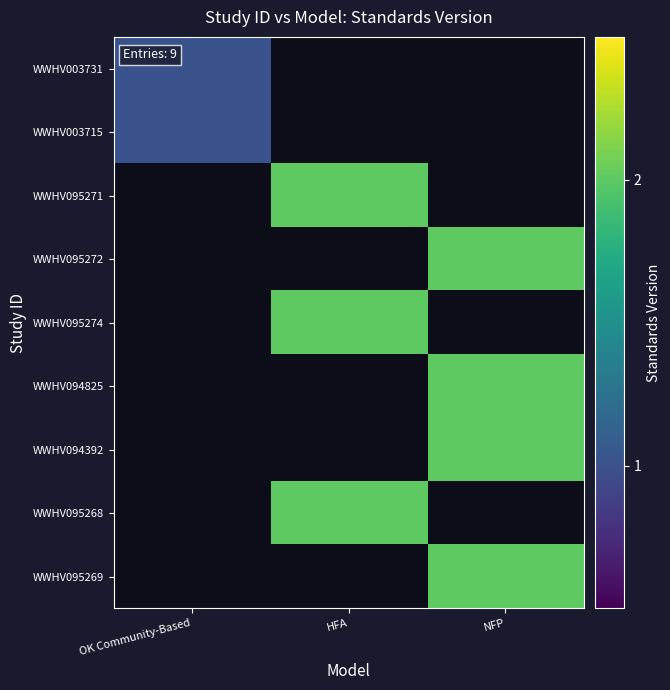

At how many categories does at least one series exceed 1?

2